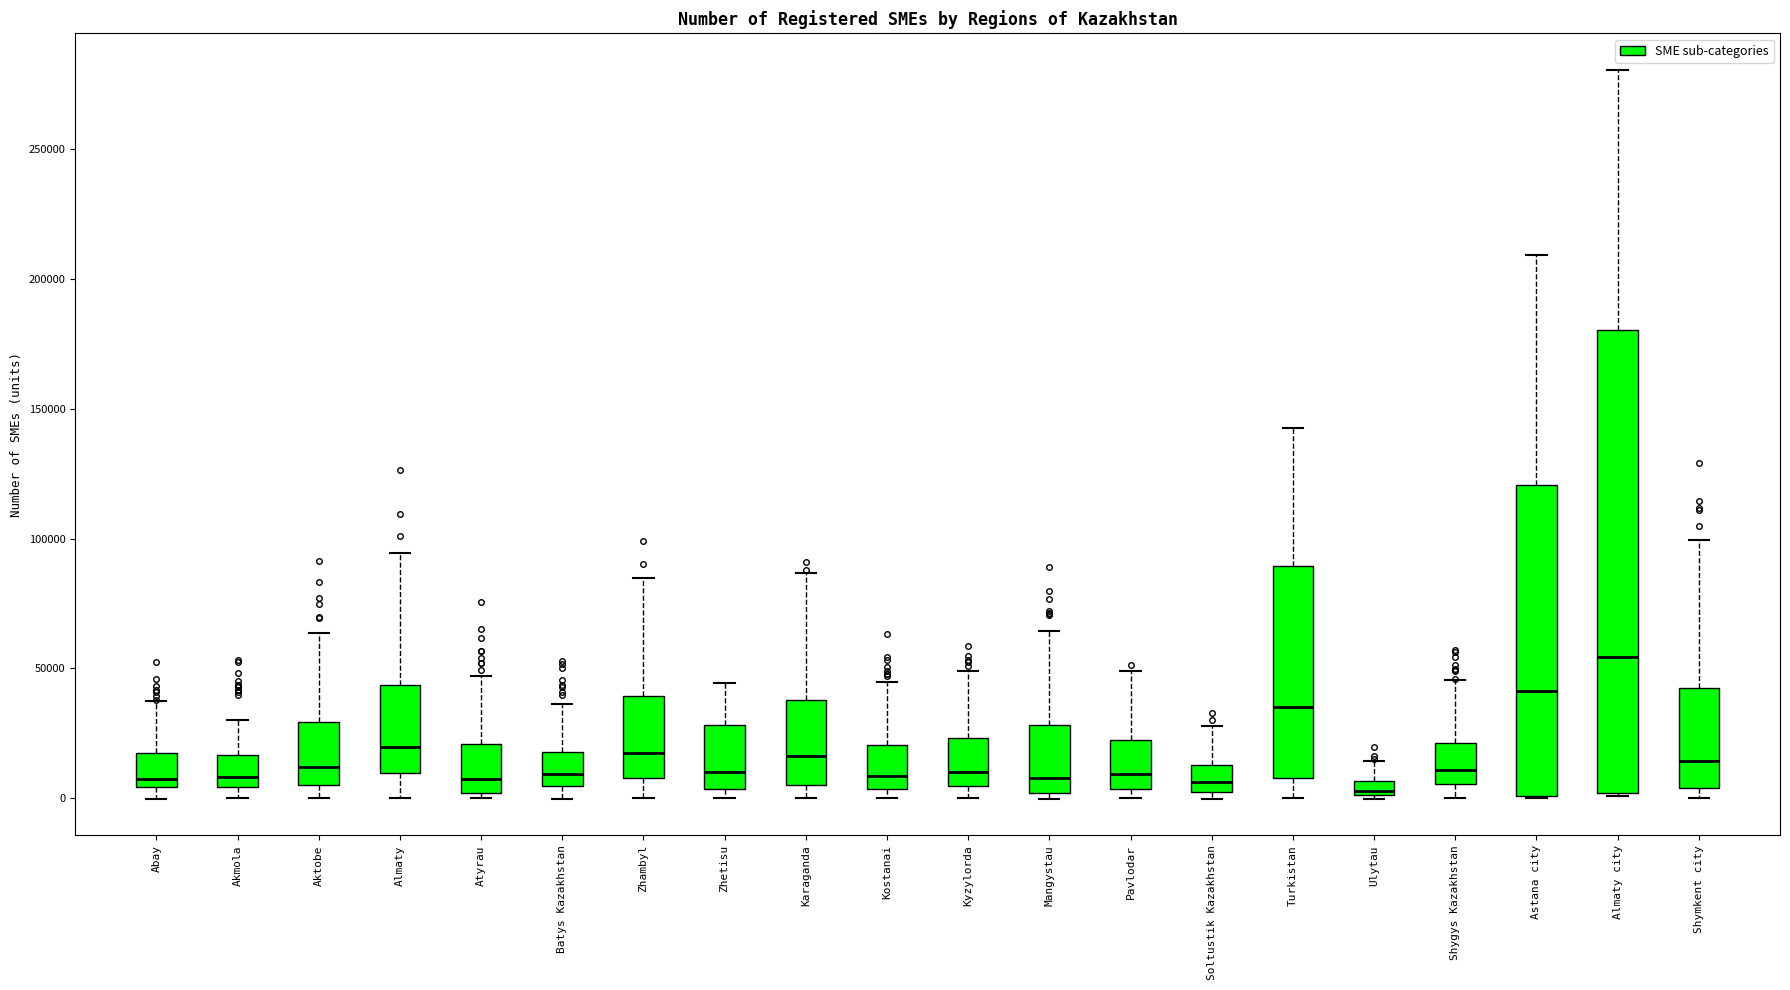

Which box is the tallest, from its lower edge to its upper edge?

Almaty city